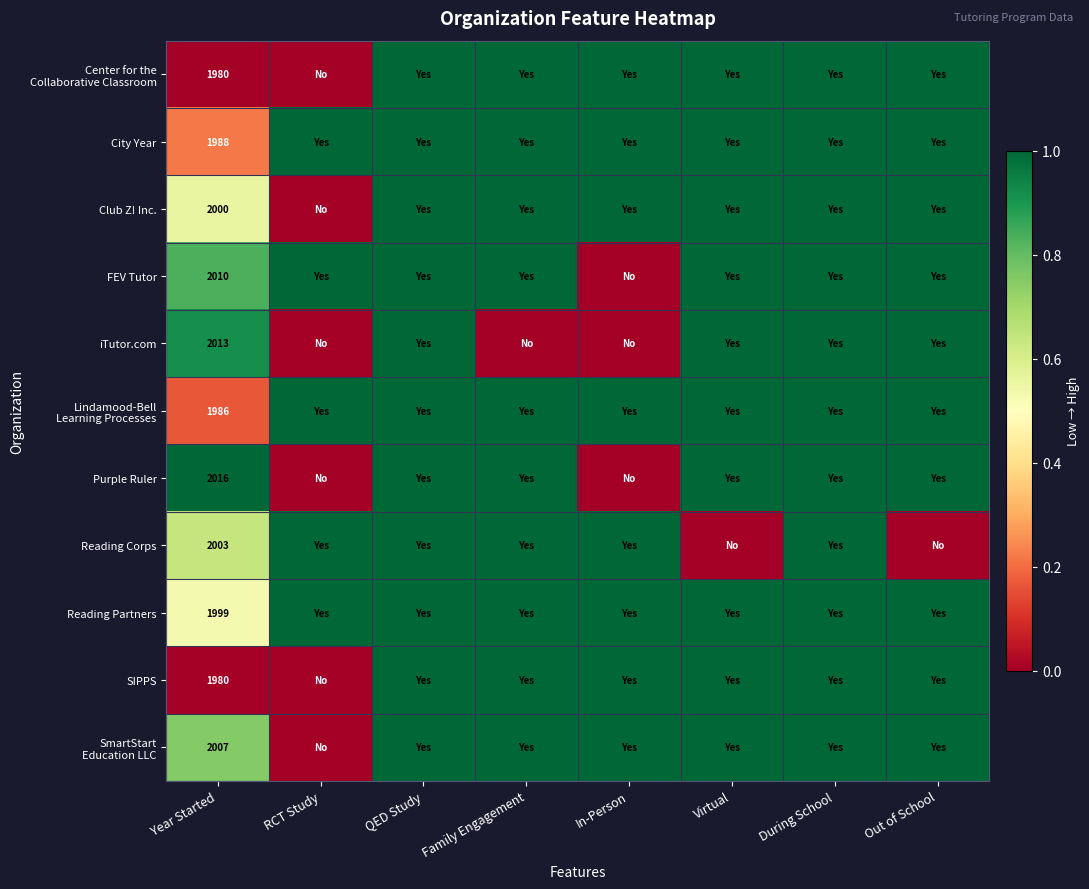

How many data points in City Year are less than 1?

1